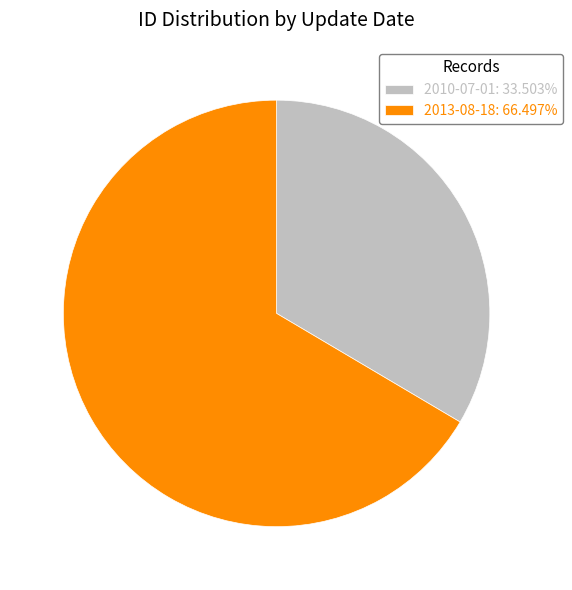

Approximately how many times larger is the value at 2013-08-18 compared to 2010-07-01?

2.0